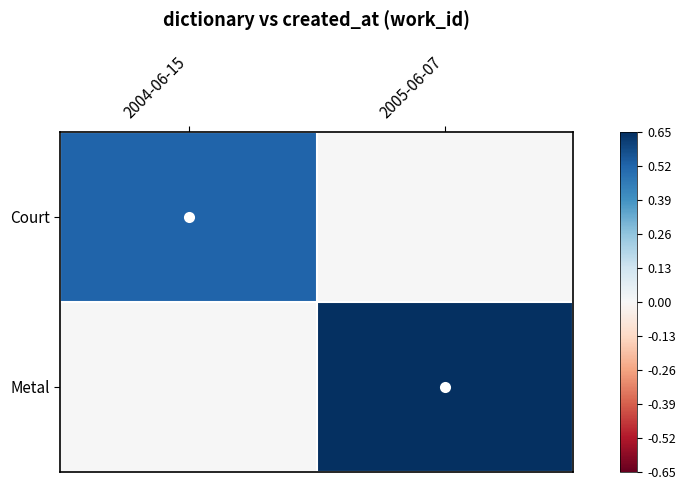

List the series in order of their overall mean, lowest first.

Court, Metal